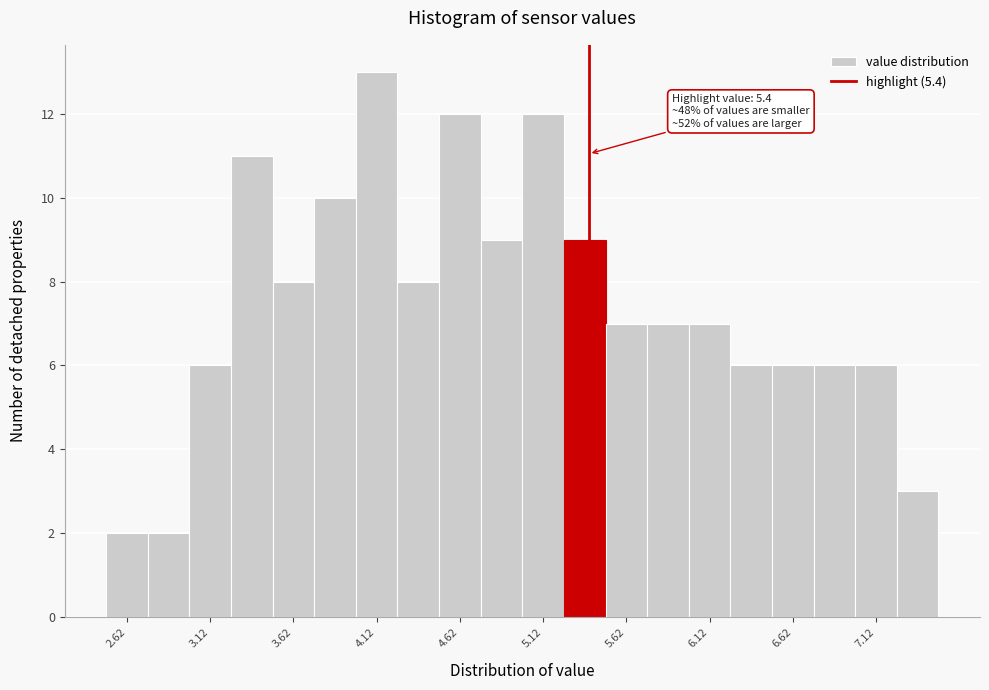

Over which range of the x-axis is the bar tallest?

4.00 to 4.25